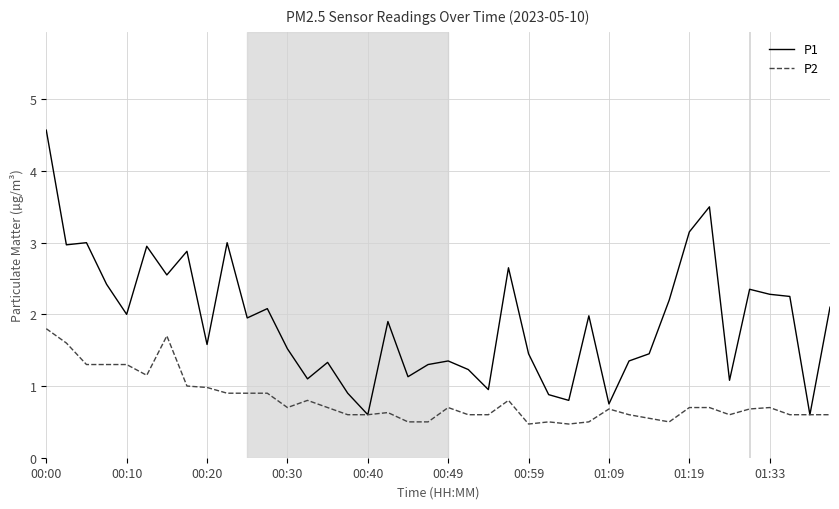

Which series has the widest spread of values?

P1